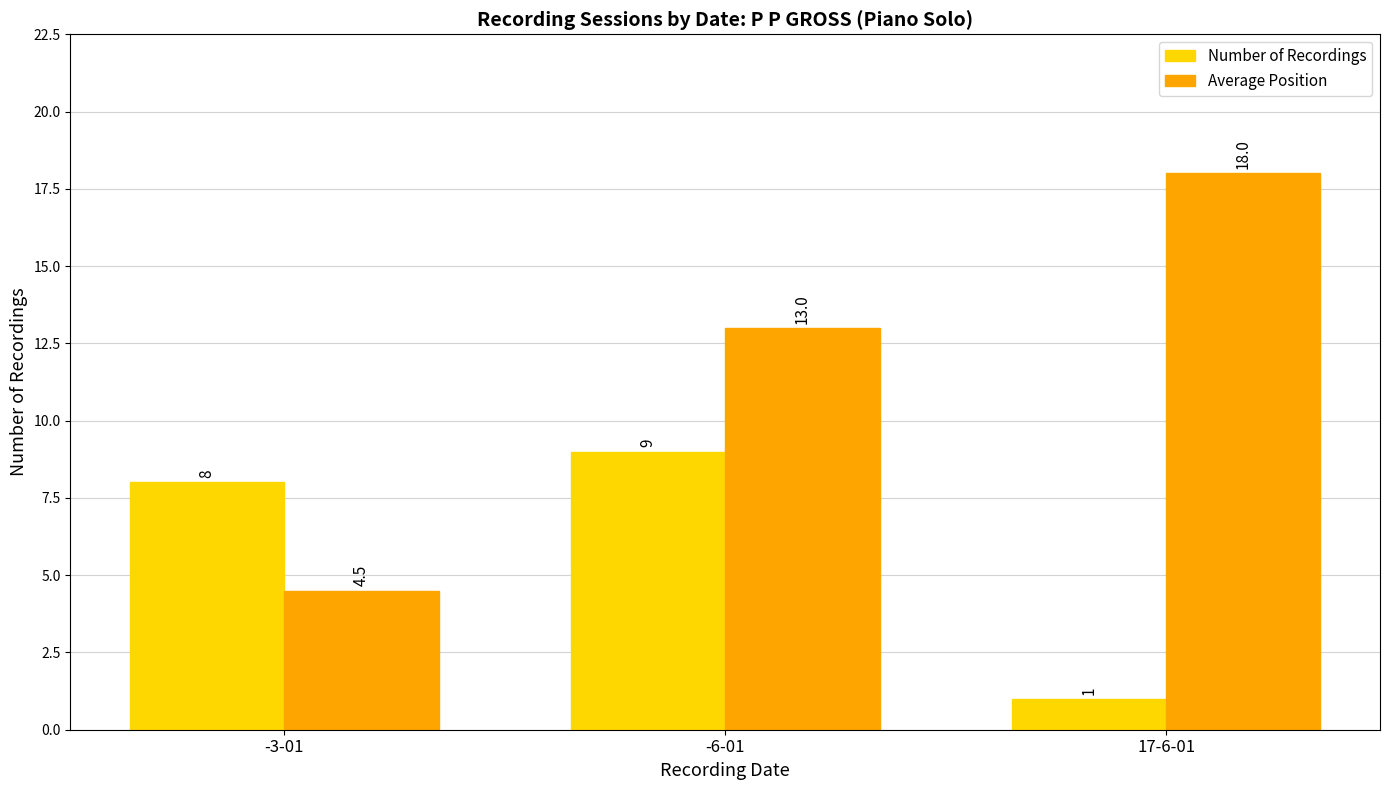

Which series has the widest spread of values?

Average Position